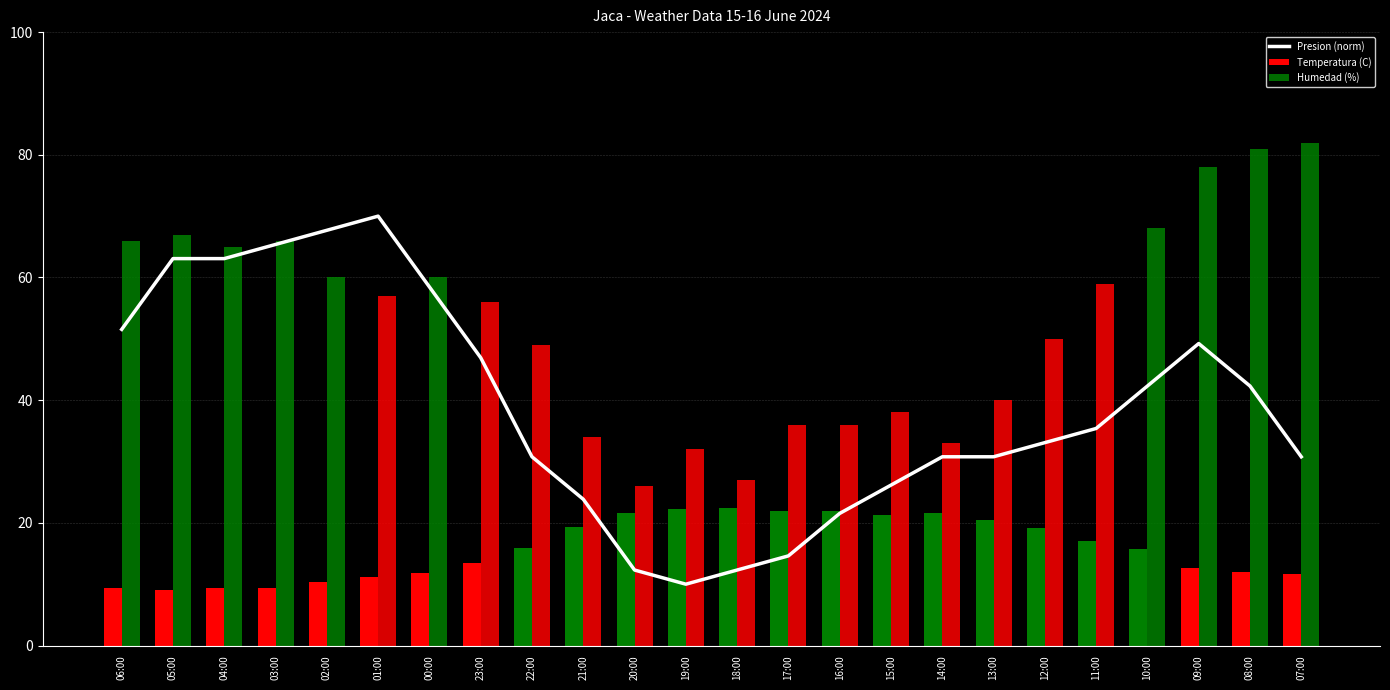

Where is Presion (norm) nearest to the value 40?

10:00